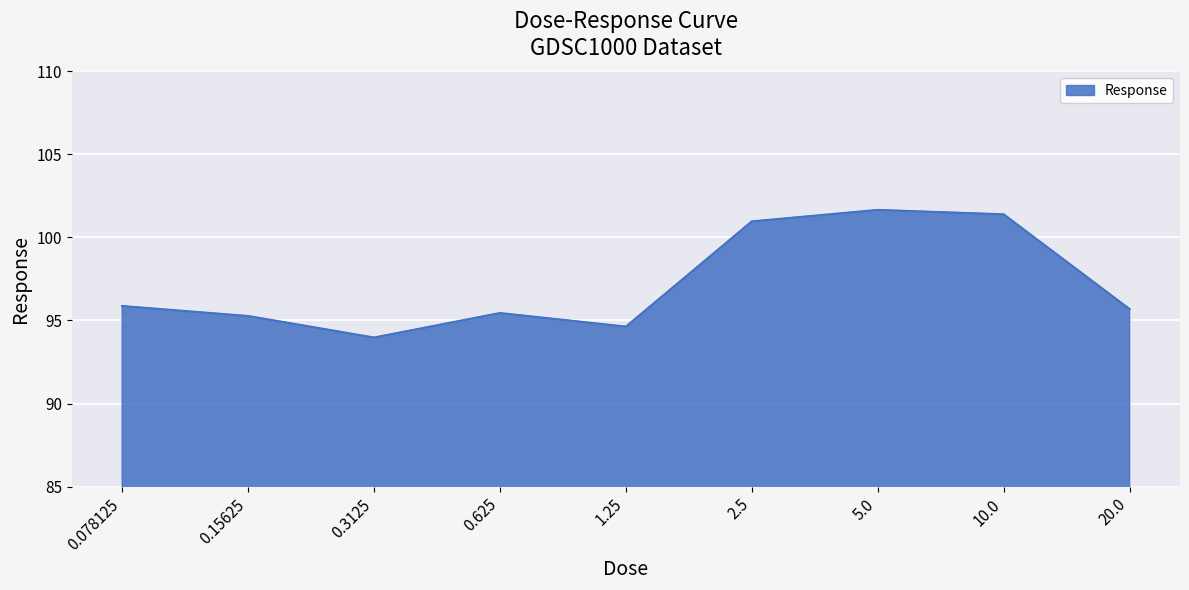

What is the change in value from 2.5 to 10.0?

+0.4